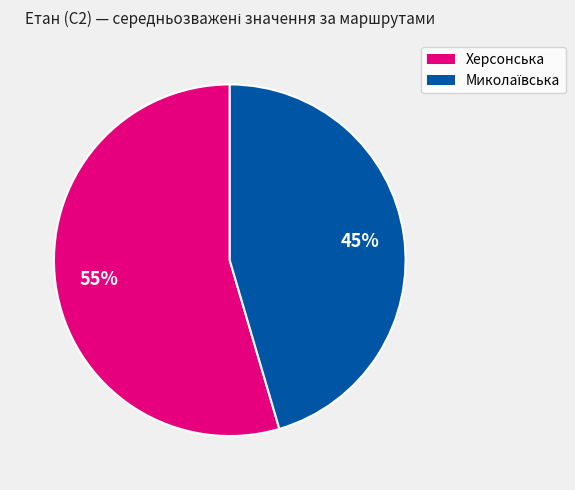

The Херсонська slice represents 55% of the pie. True or false?

True